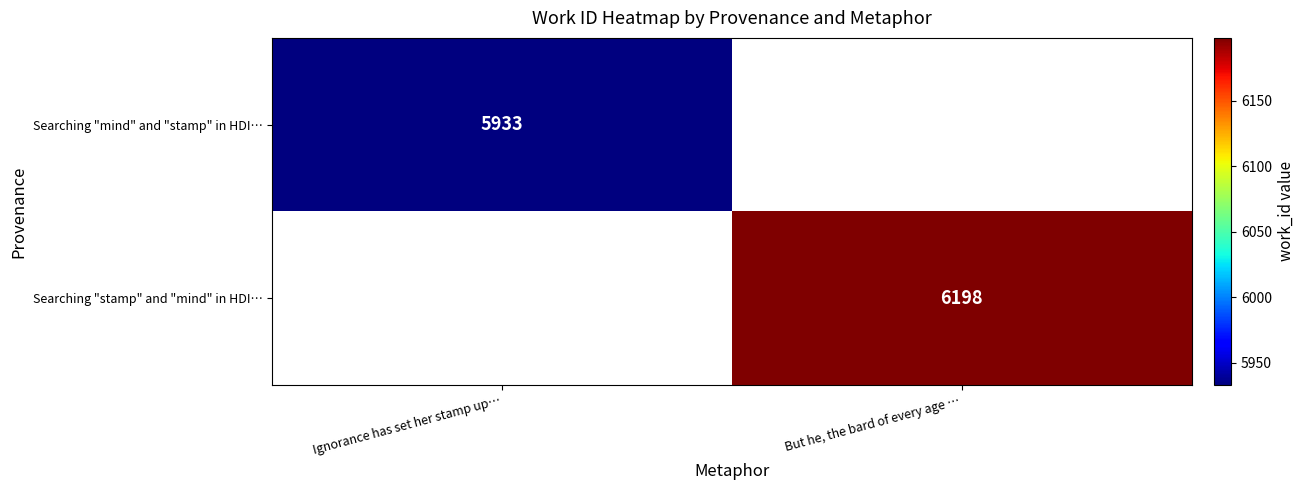

Is it true that Searching "mind" and "stamp" in HDI… equals 3615 at Ignorance has set her stamp up…?

False